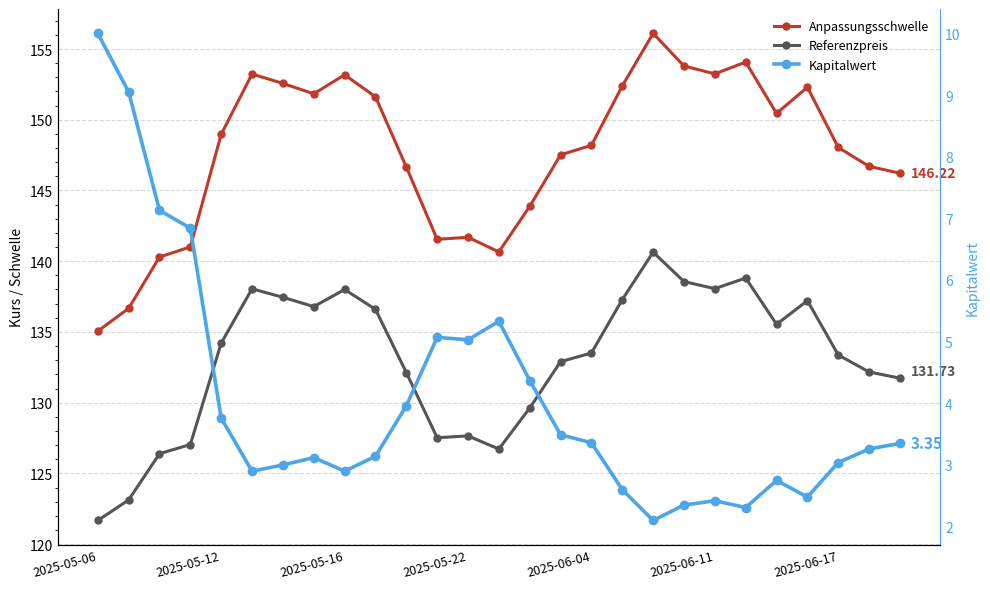

What is the difference between the highest and lowest values at 19?

151.5